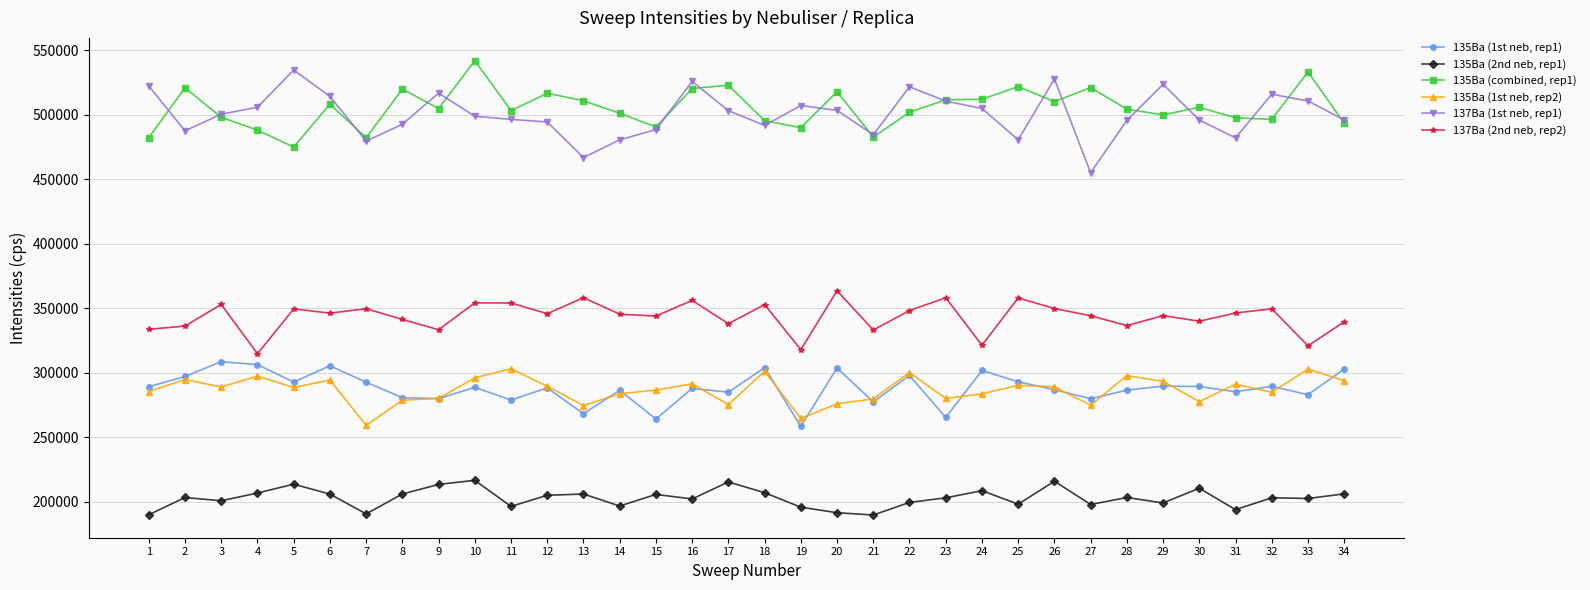

True or false: 135Ba (2nd neb, rep1) and 135Ba (combined, rep1) cross at least once.

False